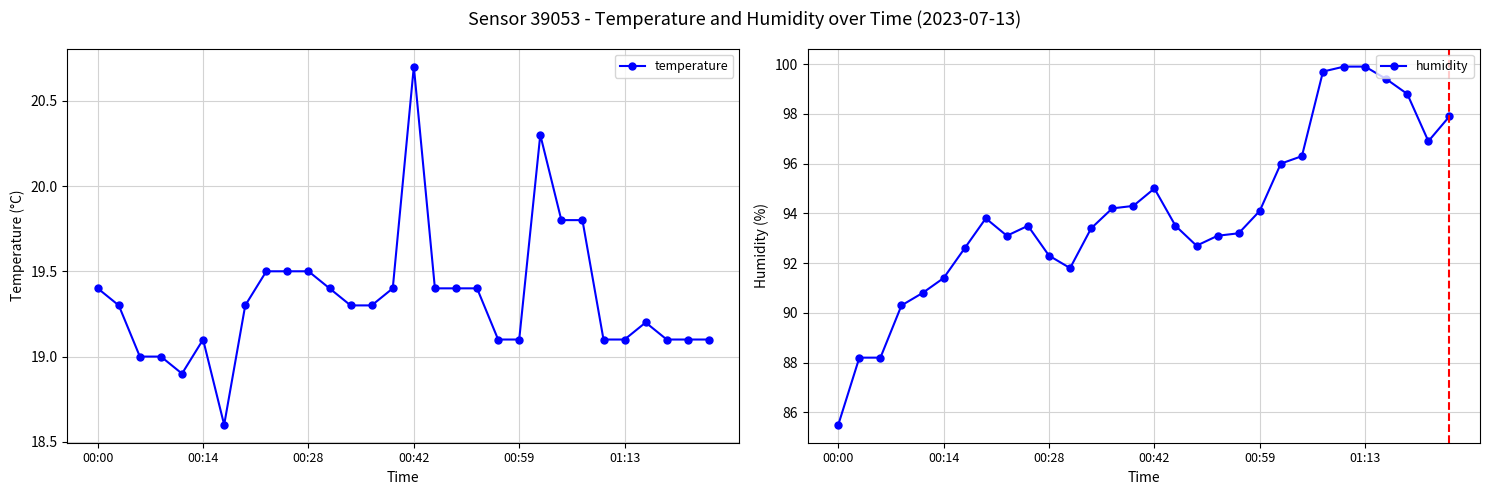

True or false: temperature has a value of 19.5 at 00:28.

True